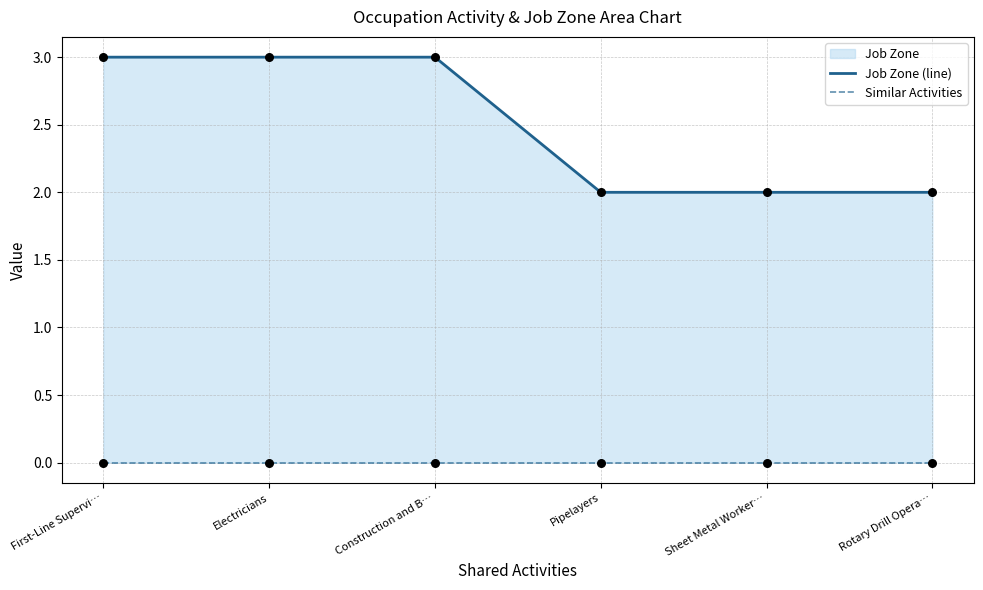

Which series has the largest Y range (max minus min)?

Job Zone (line)